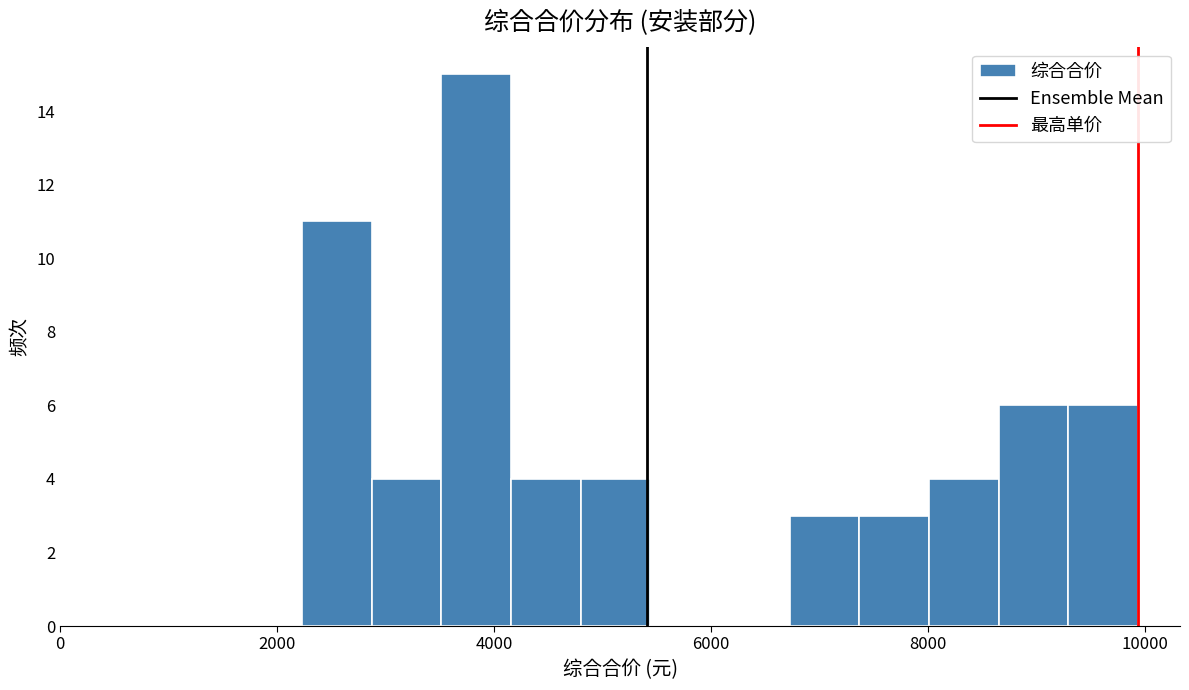

Around what value on the x-axis is the tallest bar? Give the approximate position of its centre, as read against the axis.

3800